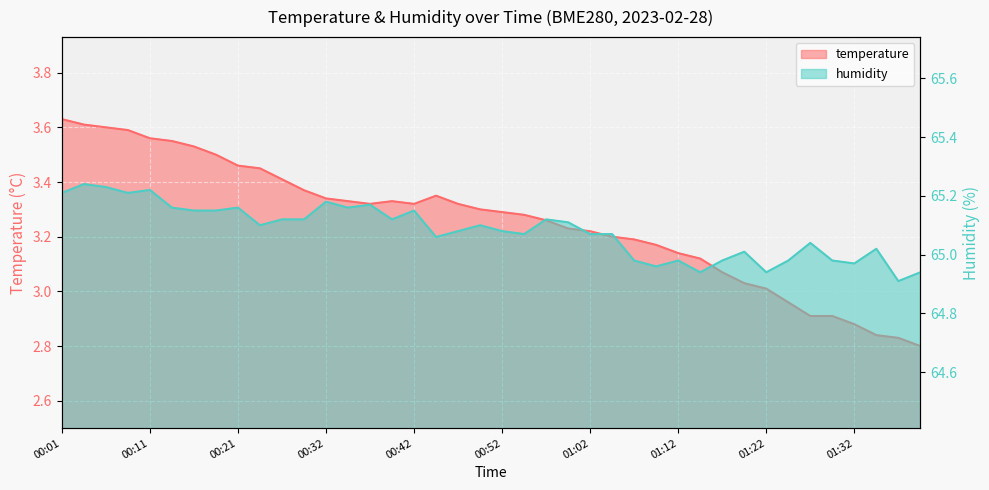

Where is the first local minimum for temperature?

00:37